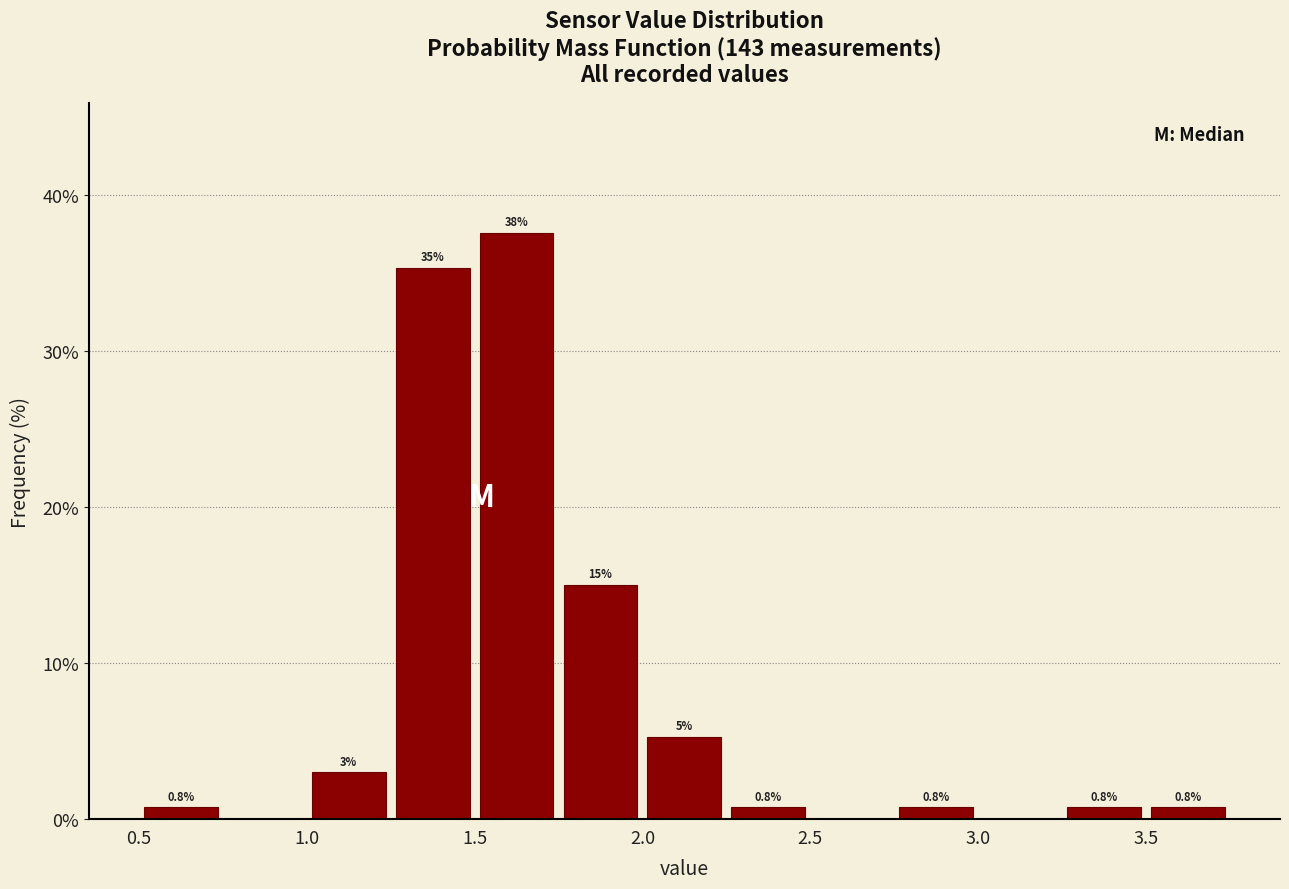

Over which range of the x-axis is the bar tallest?

1.50 to 1.75